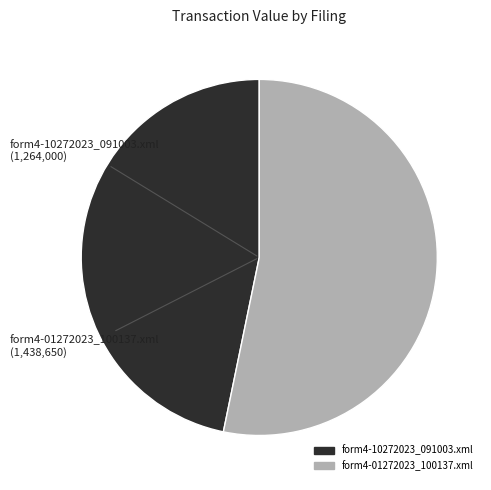

The form4-10272023_091003.xml slice represents 27% of the pie. True or false?

False